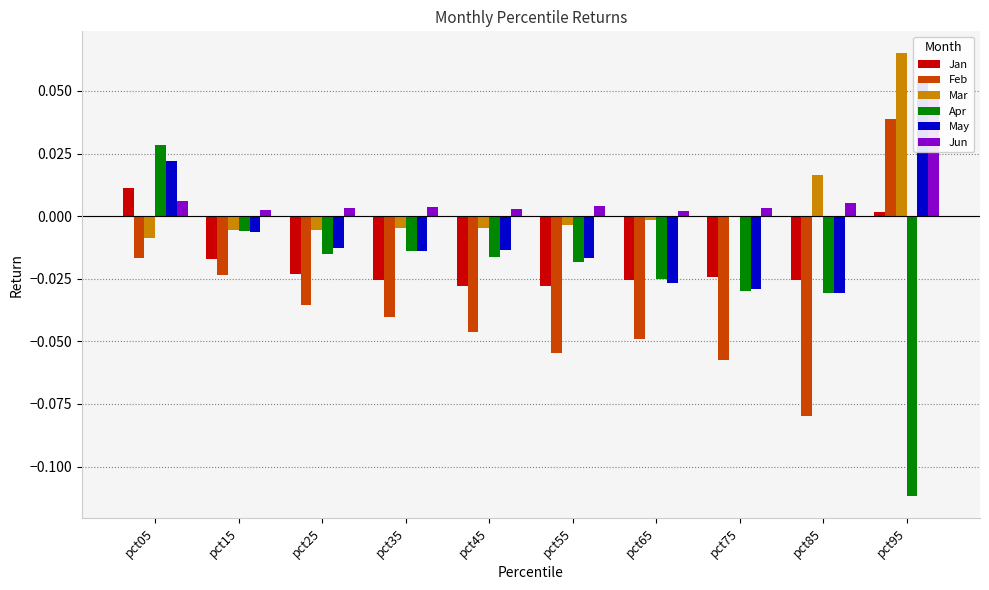

Which series changed the most between pct15 and pct45?

Feb